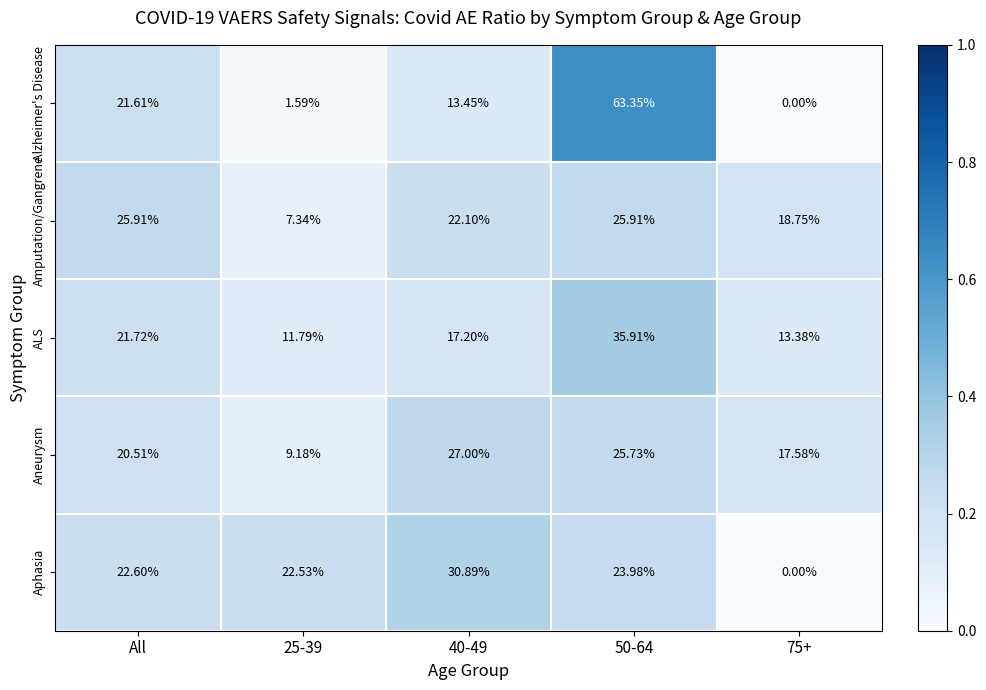

Which label corresponds to the smallest value in the chart?

75+